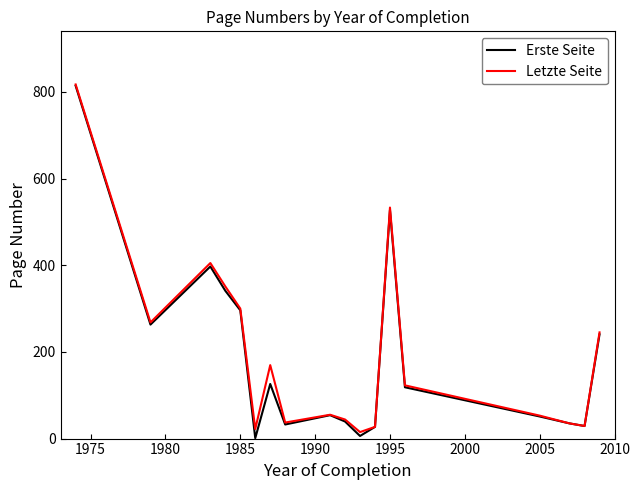

What is the maximum value shown in the chart?

817.0